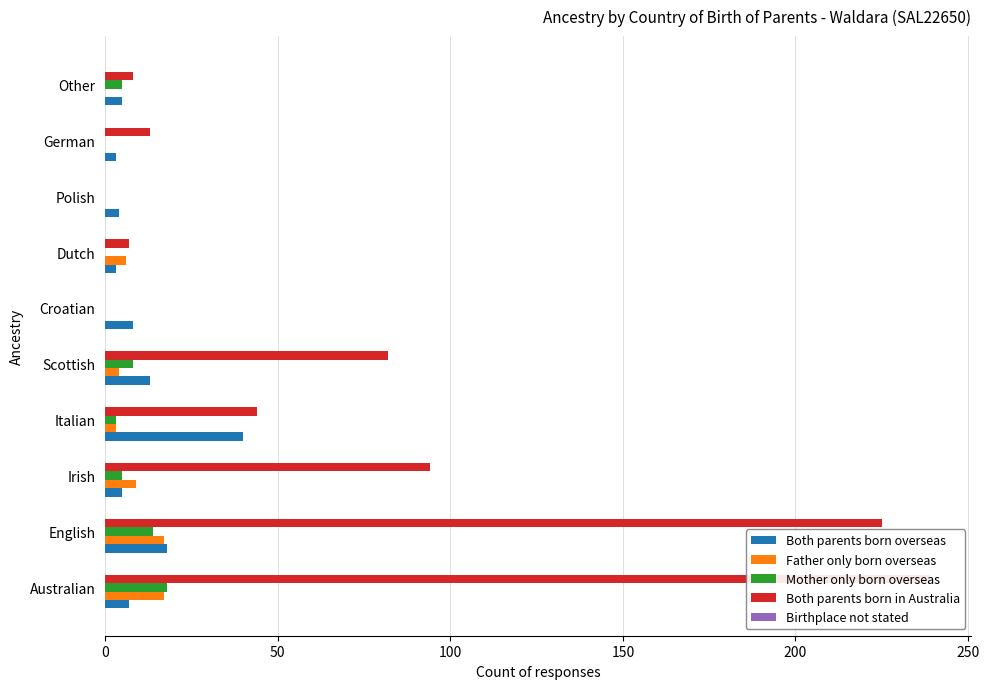

What is the average value of the Both parents born in Australia series?

71.2